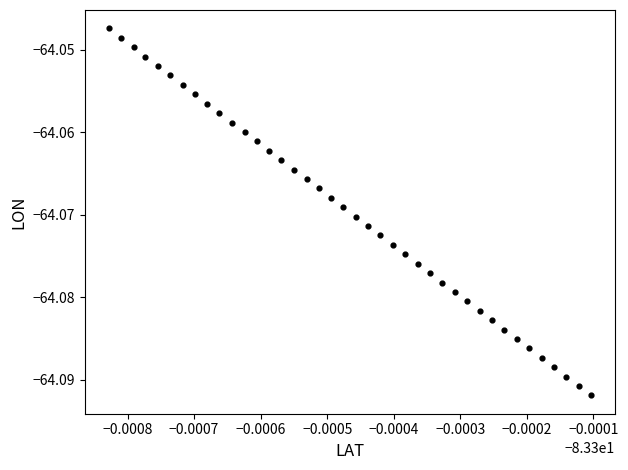

How many data points are displayed?

40